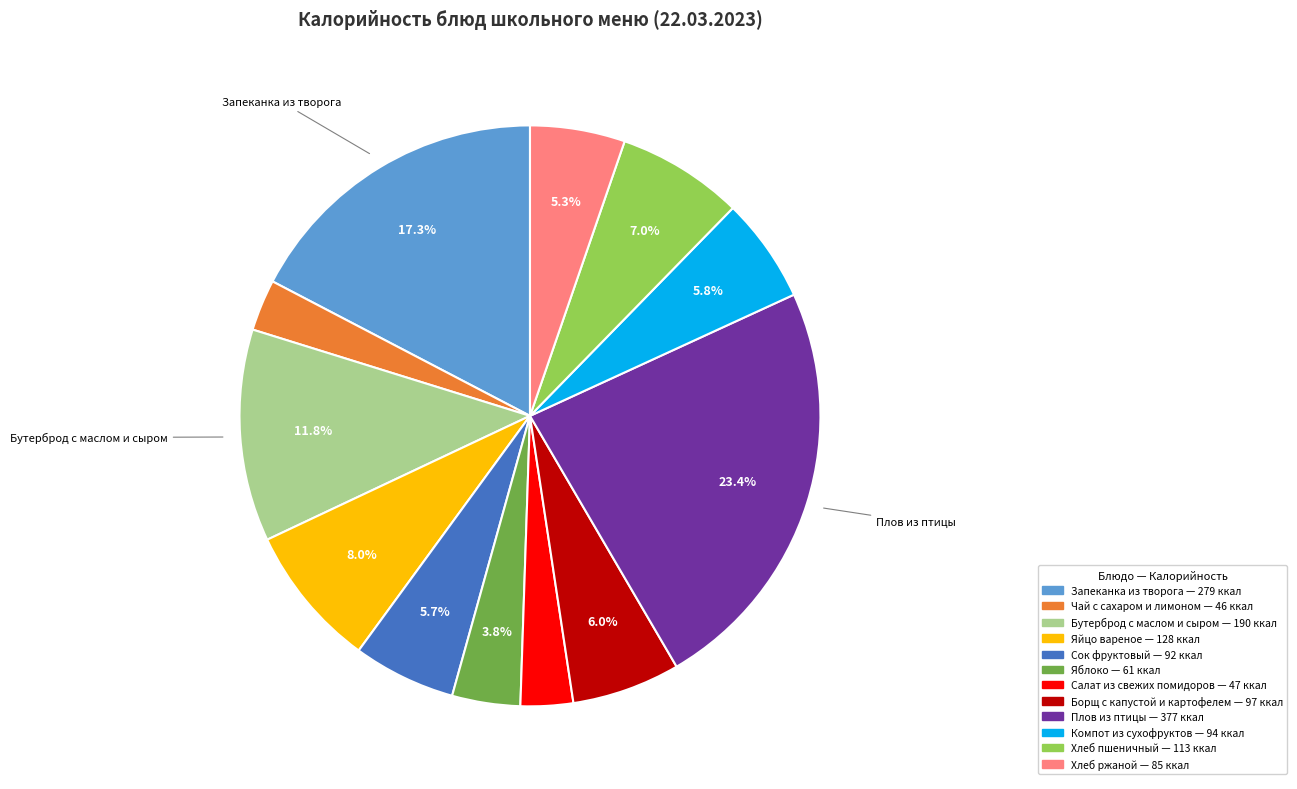

To the nearest percent, what is the average slice percentage?

8%